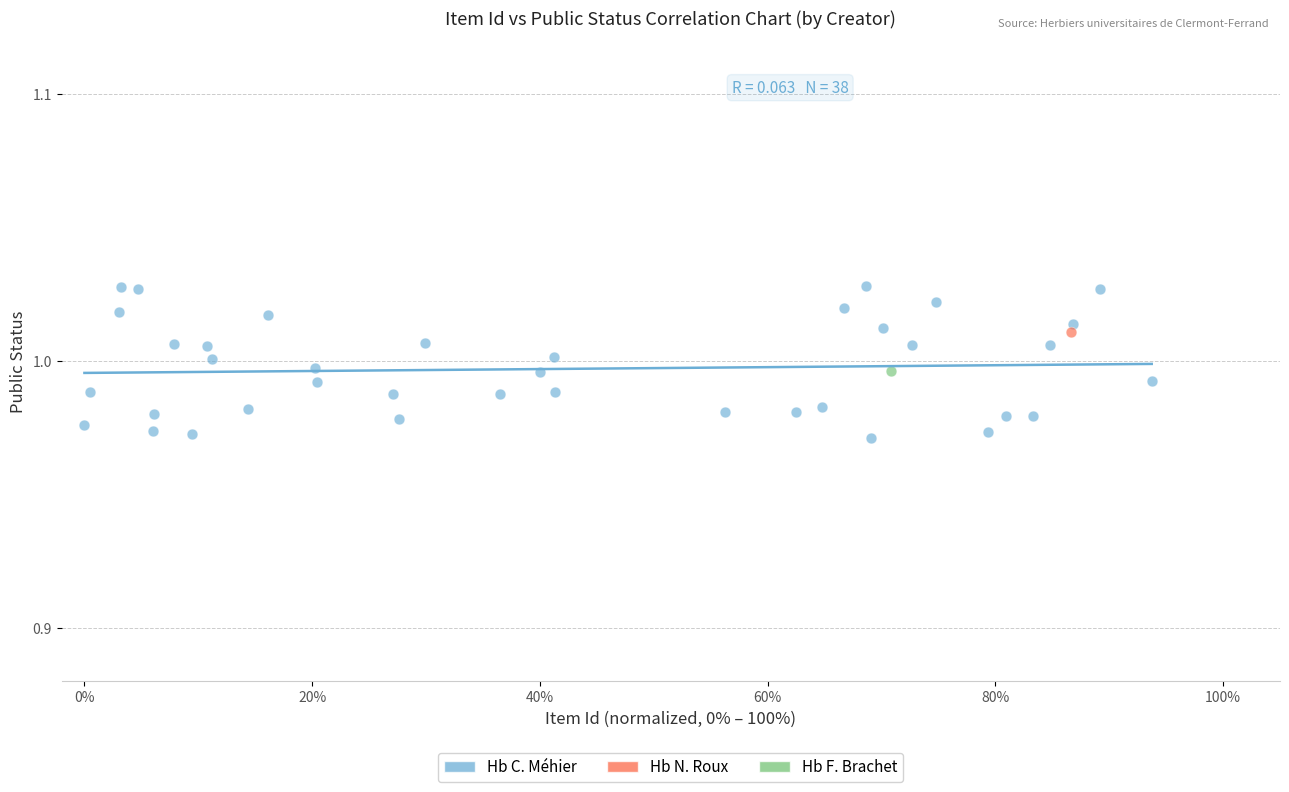

What are all the series names shown in the legend?

Hb C. Méhier, Hb N. Roux, Hb F. Brachet